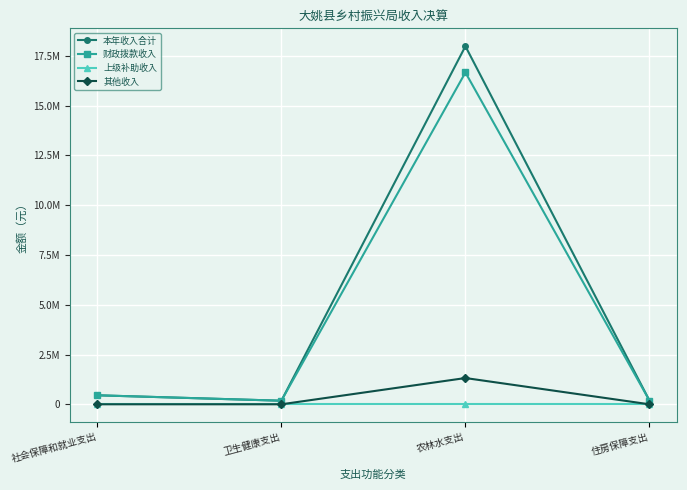

Is the value of 上级补助收入 at 卫生健康支出 greater than the value of 本年收入合计 at 农林水支出?

No